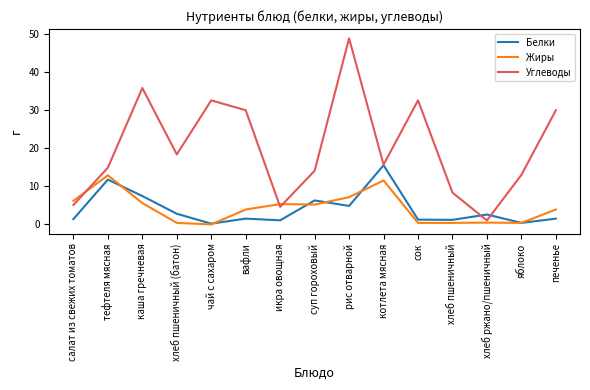

What is the approximate value of Жиры at хлеб ржано/пшеничный?

0.5